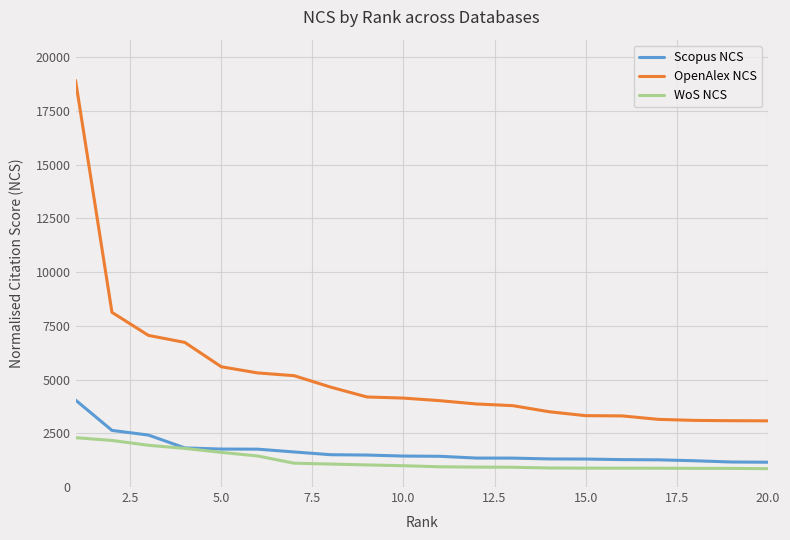

What is the smallest value displayed?

855.2